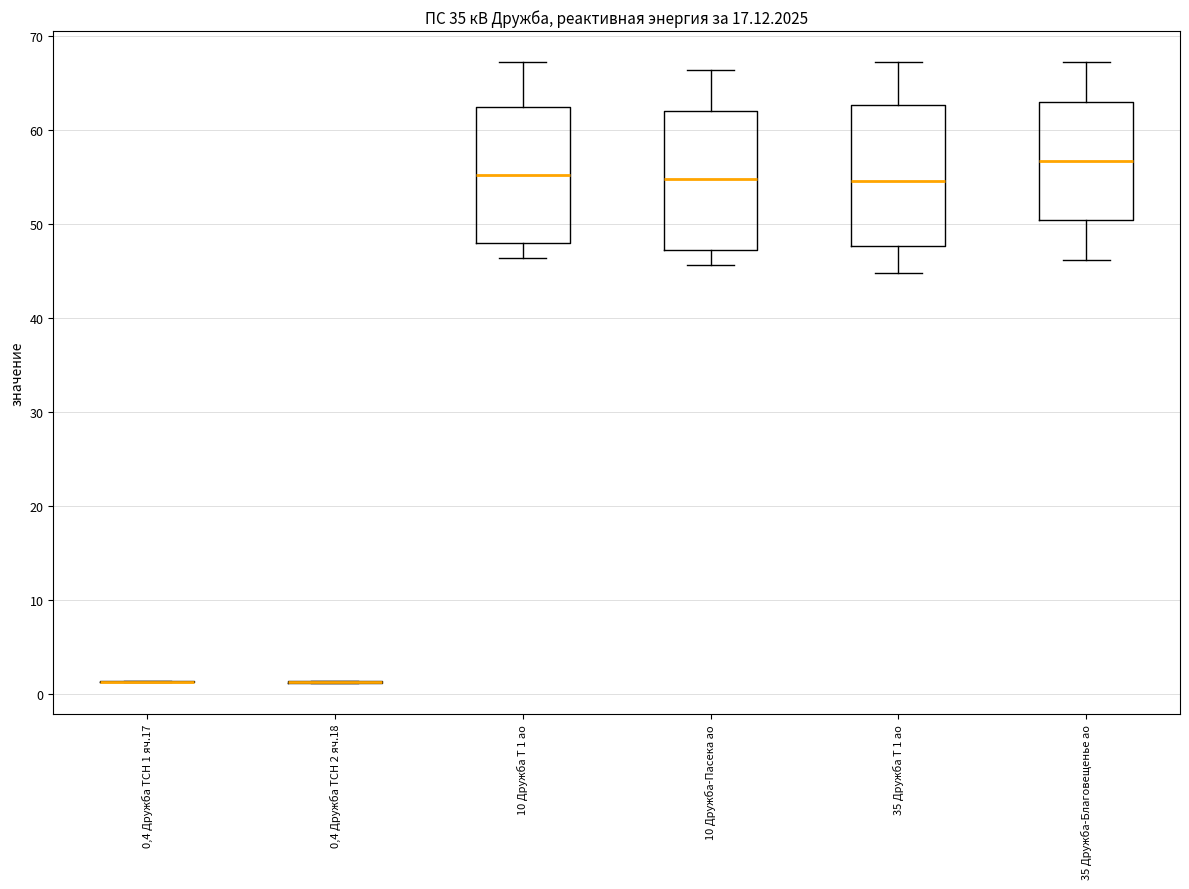

Reading left to right, read every box against the y-axis: the position of its median line, the range the box covers, and the ends of its whiskers. The values are not printed on the chart, so give them approximately, as read against the axis.

0,4 Дружба ТСН 1 яч.17: box collapsed to a line at 1, whiskers 1 to 1
0,4 Дружба ТСН 2 яч.18: box collapsed to a line at 1, whiskers 1 to 1
10 Дружба Т 1 ао: median 55, box 48 to 62, whiskers 46 to 67
10 Дружба-Пасека ао: median 55, box 47 to 62, whiskers 46 to 66
35 Дружба Т 1 ао: median 55, box 48 to 63, whiskers 45 to 67
35 Дружба-Благовещенье ао: median 57, box 50 to 63, whiskers 46 to 67